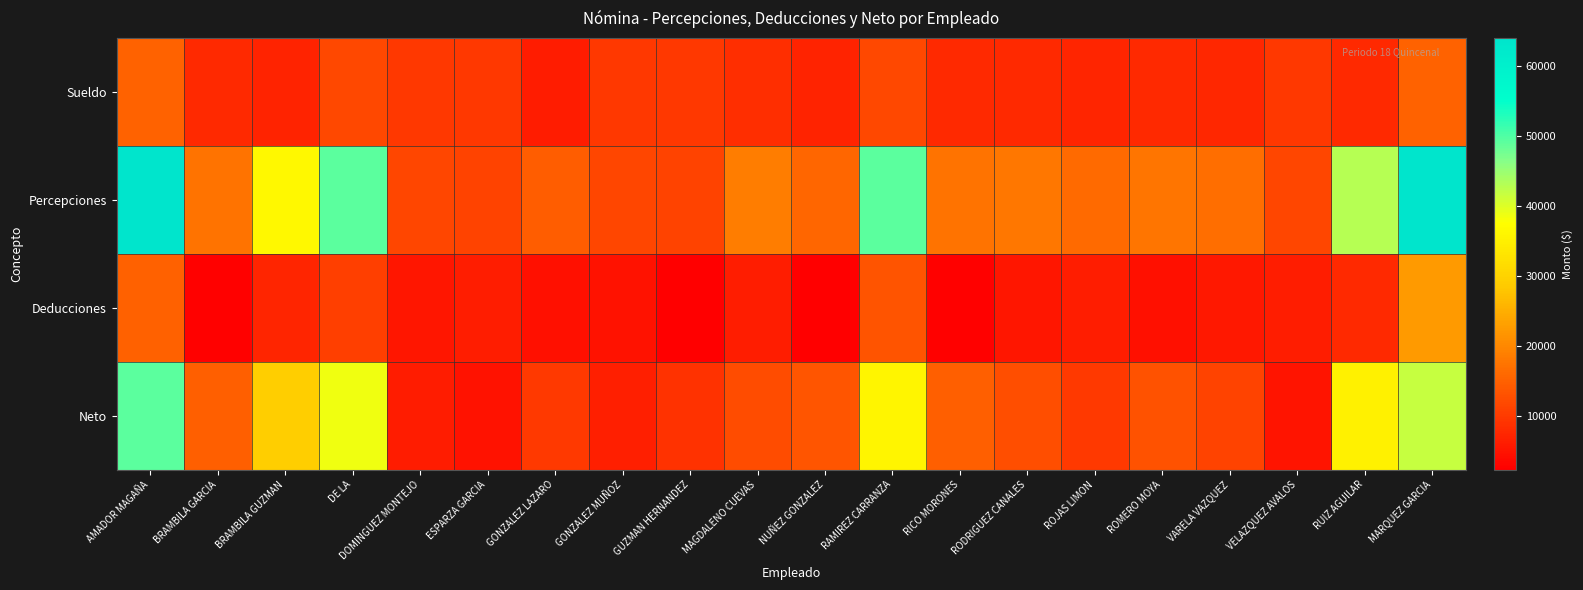

Reading left to right, extract all data points from this chart.

Sueldo: AMADOR MAGAÑA=15249.9	BRAMBILA GARCIA=7727.2	BRAMBILA GUZMAN=6991.5	DE LA=11750.0	DOMINGUEZ MONTEJO=9553.0	ESPARZA GARCIA=9558.5	GONZALEZ LAZARO=6105.3	GONZALEZ MUÑOZ=9553.0	GUZMAN HERNANDEZ=9553.0	MAGDALENO CUEVAS=8450.0	NUÑEZ GONZALEZ=6997.1	RAMIREZ CARRANZA=11750.0	RICO MORONES=7727.2	RODRIGUEZ CANALES=7800.0	ROJAS LIMON=7208.9	ROMERO MOYA=7727.2	VARELA VAZQUEZ=7443.0	VELAZQUEZ AVALOS=9553.0	RUIZ AGUILAR=7727.2	MARQUEZ GARCIA=15249.9
Percepciones: AMADOR MAGAÑA=64021.5	BRAMBILA GARCIA=17454.5	BRAMBILA GUZMAN=36337.5	DE LA=49301.6	DOMINGUEZ MONTEJO=11553.0	ESPARZA GARCIA=11208.5	GONZALEZ LAZARO=14360.6	GONZALEZ MUÑOZ=11553.0	GUZMAN HERNANDEZ=11203.0	MAGDALENO CUEVAS=18549.9	NUÑEZ GONZALEZ=15794.1	RAMIREZ CARRANZA=49301.6	RICO MORONES=17487.2	RODRIGUEZ CANALES=17750.0	ROJAS LIMON=16217.7	ROMERO MOYA=17604.6	VARELA VAZQUEZ=16686.0	VELAZQUEZ AVALOS=11553.0	RUIZ AGUILAR=42983.2	MARQUEZ GARCIA=64021.5
Deducciones: AMADOR MAGAÑA=14874.5	BRAMBILA GARCIA=2704.3	BRAMBILA GUZMAN=7266.7	DE LA=10682.4	DOMINGUEZ MONTEJO=5415.4	ESPARZA GARCIA=6298.1	GONZALEZ LAZARO=4512.0	GONZALEZ MUÑOZ=4929.2	GUZMAN HERNANDEZ=2357.2	MAGDALENO CUEVAS=6208.1	NUÑEZ GONZALEZ=2305.1	RAMIREZ CARRANZA=13302.6	RICO MORONES=2781.6	RODRIGUEZ CANALES=5251.8	ROJAS LIMON=6199.7	ROMERO MOYA=4612.6	VARELA VAZQUEZ=5617.0	VELAZQUEZ AVALOS=6357.4	RUIZ AGUILAR=7668.0	MARQUEZ GARCIA=22374.5
Neto: AMADOR MAGAÑA=49147.0	BRAMBILA GARCIA=14750.2	BRAMBILA GUZMAN=29070.8	DE LA=38619.2	DOMINGUEZ MONTEJO=6137.6	ESPARZA GARCIA=4910.4	GONZALEZ LAZARO=9848.6	GONZALEZ MUÑOZ=6623.8	GUZMAN HERNANDEZ=8845.8	MAGDALENO CUEVAS=12341.8	NUÑEZ GONZALEZ=13489.0	RAMIREZ CARRANZA=35999.0	RICO MORONES=14705.6	RODRIGUEZ CANALES=12498.2	ROJAS LIMON=10018.0	ROMERO MOYA=12992.0	VARELA VAZQUEZ=11069.0	VELAZQUEZ AVALOS=5195.6	RUIZ AGUILAR=35315.2	MARQUEZ GARCIA=41647.0